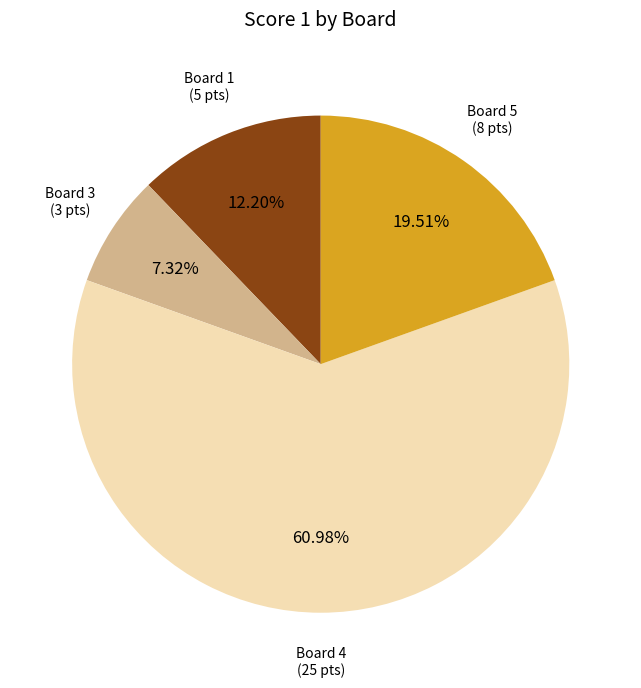

Does any single category account for the majority?

Yes